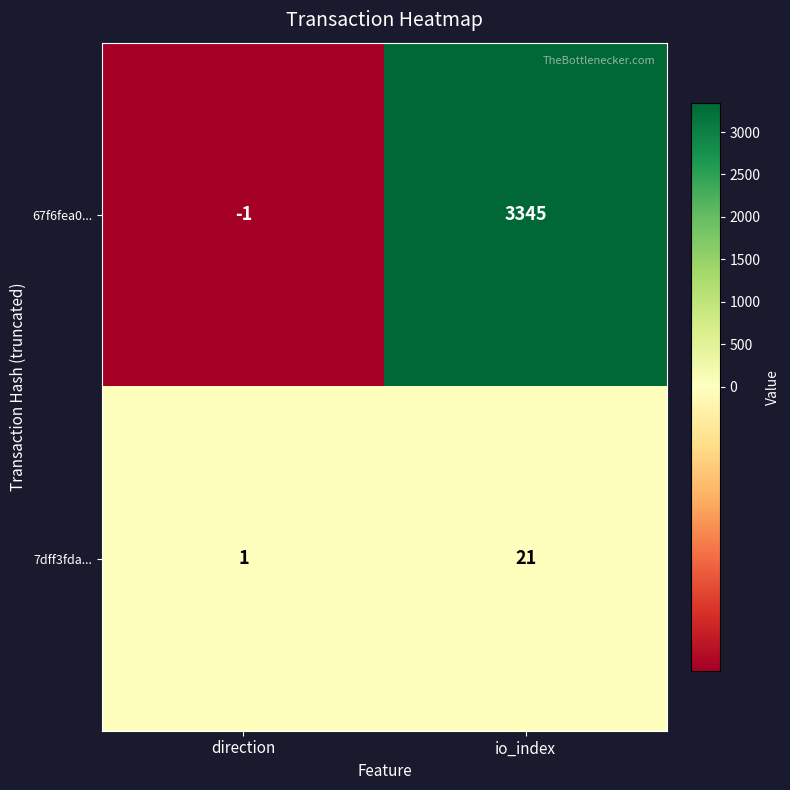

What is the maximum value shown in the chart?

3345